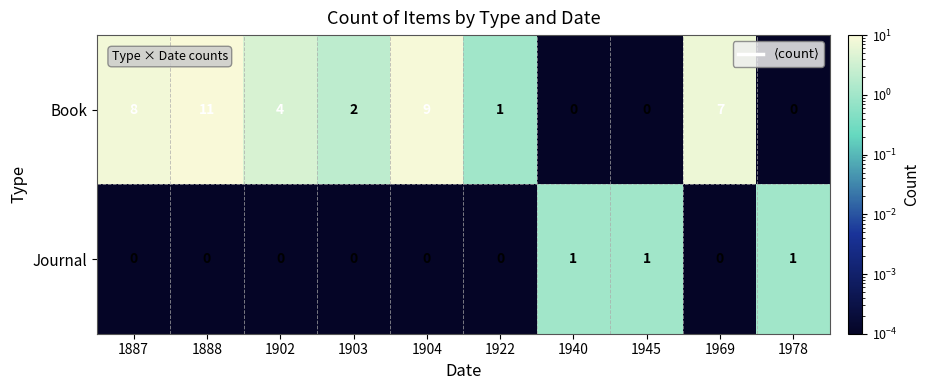

Rank the series by their maximum value, from lowest to highest.

Journal, Book